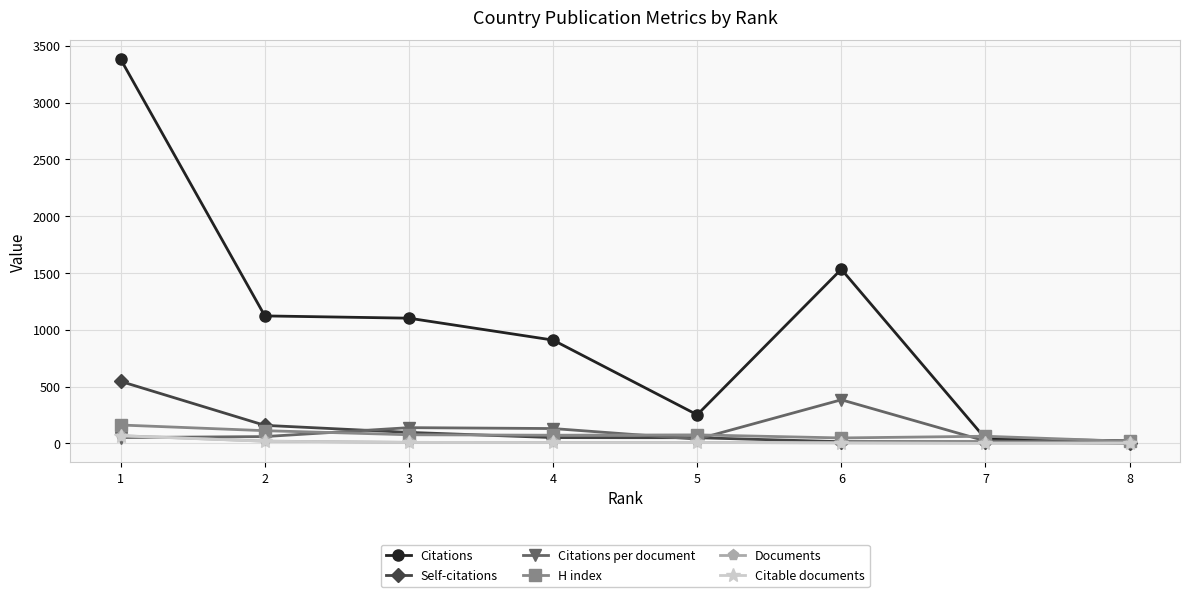

The value of H index at 1 is 161.0. True or false?

True